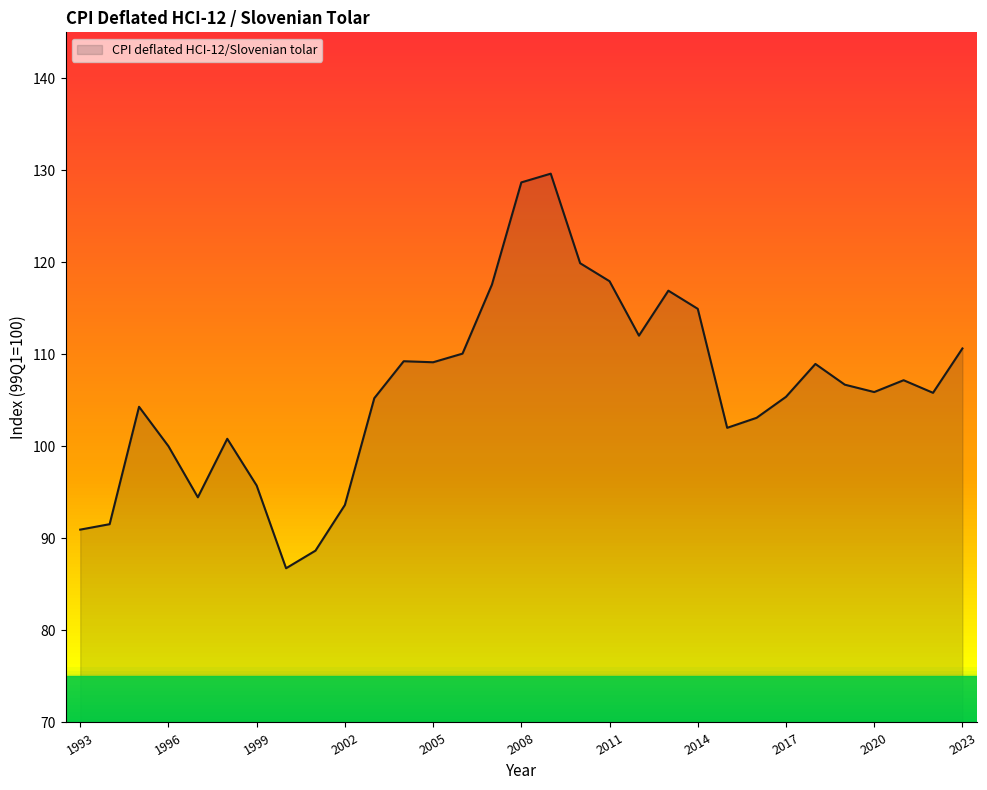

Which label corresponds to the smallest value in the chart?

2000